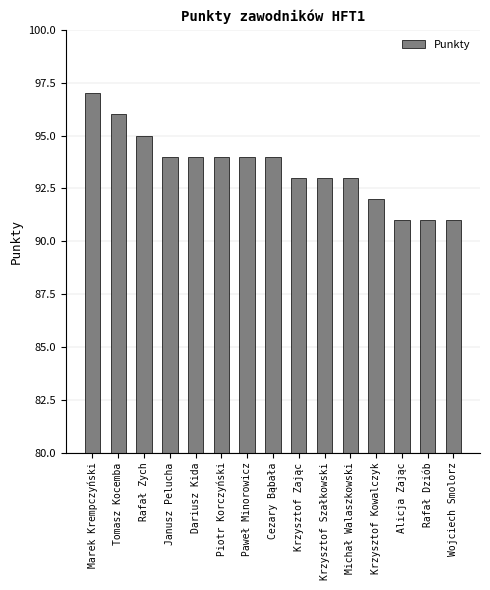

What is the greatest value displayed?

97